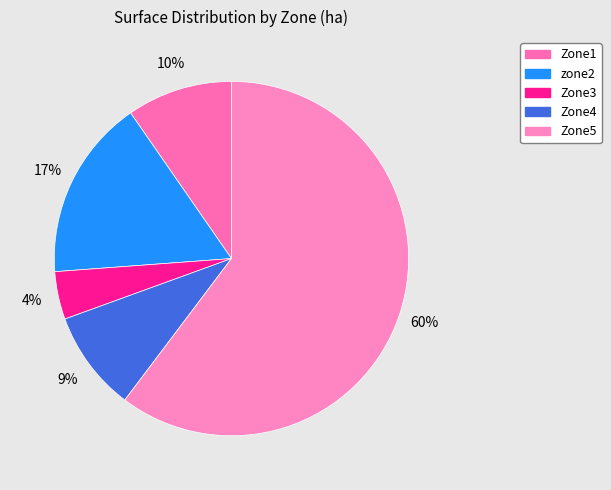

What is the ratio of the value at Zone1 to the value at zone2?

0.6